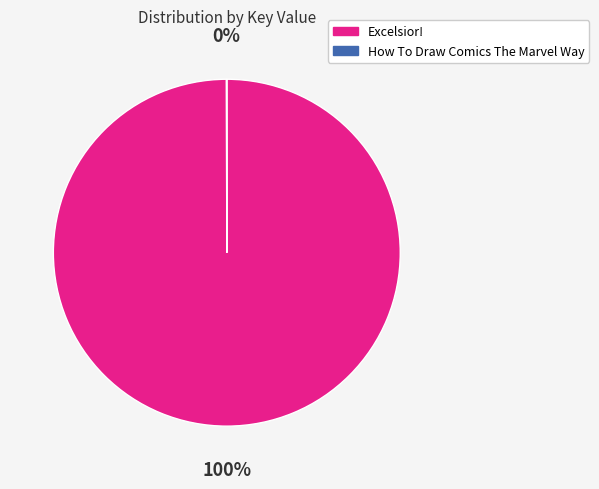

To the nearest percent, what percentage of the pie is Excelsior!?

100%